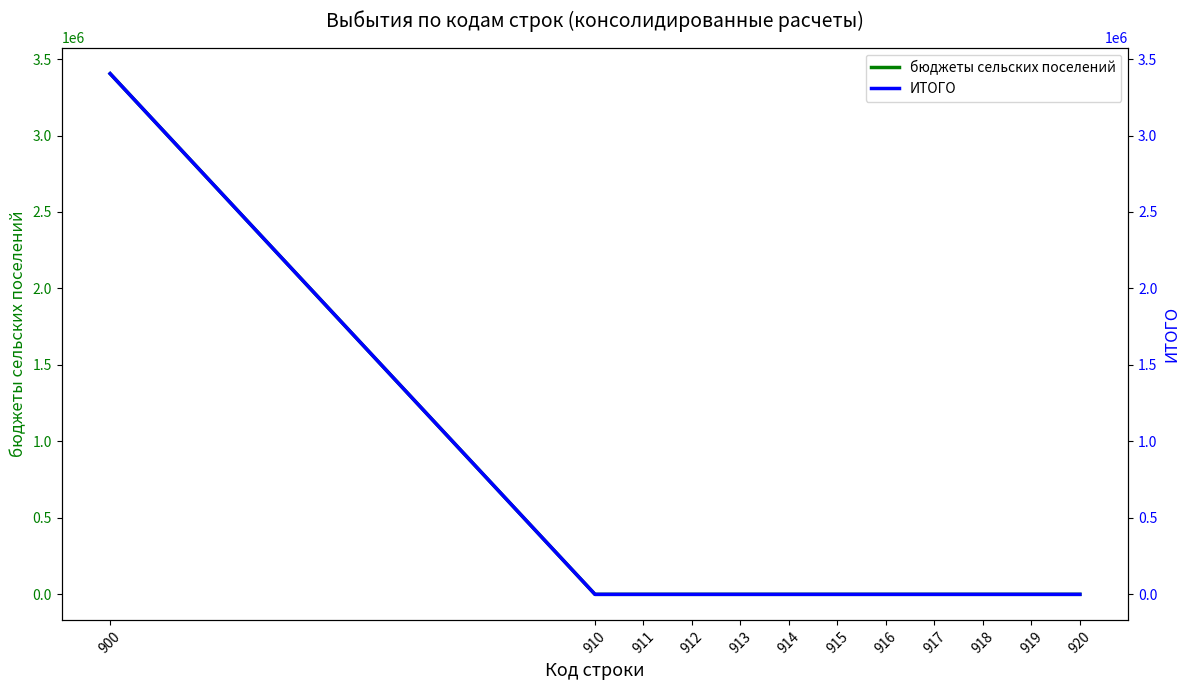

Which has a higher value, 916 or 917?

916